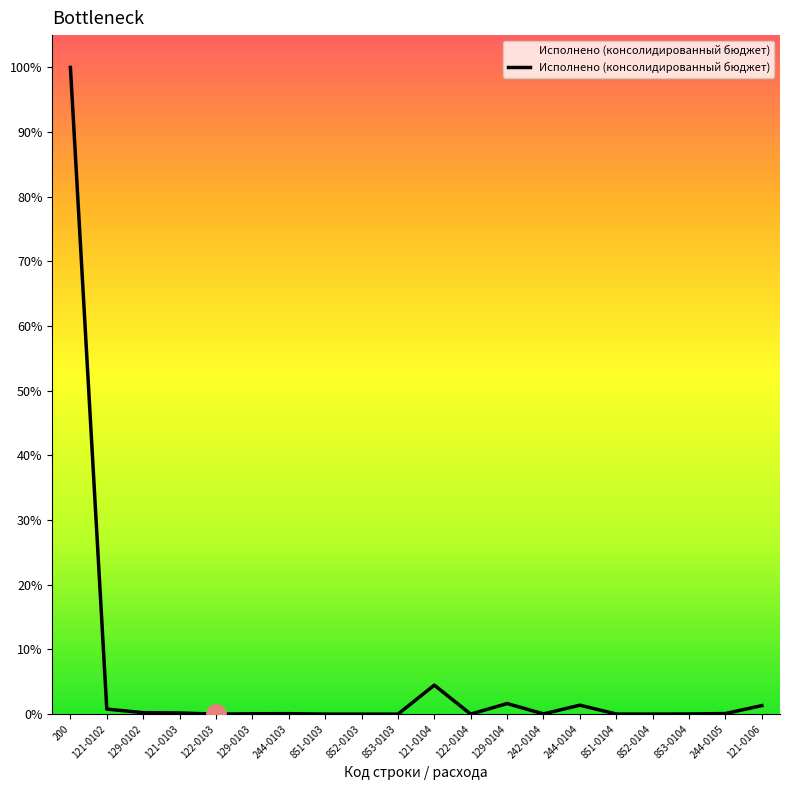

Does the chart have visible grid lines?

No